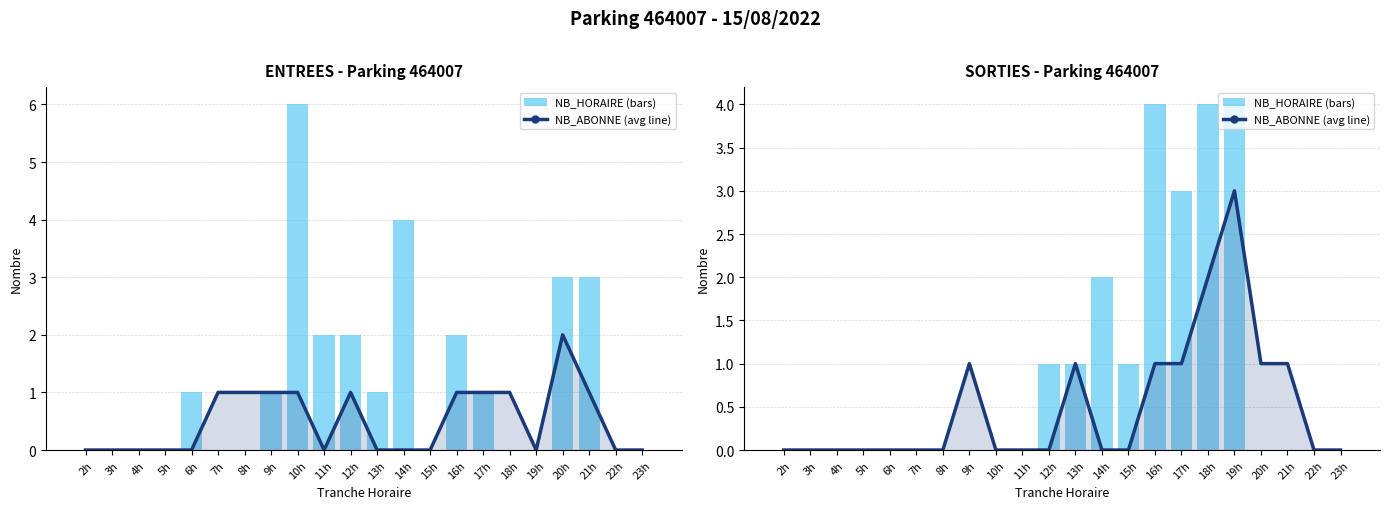

Which has a higher value, 12h or 15h?

12h